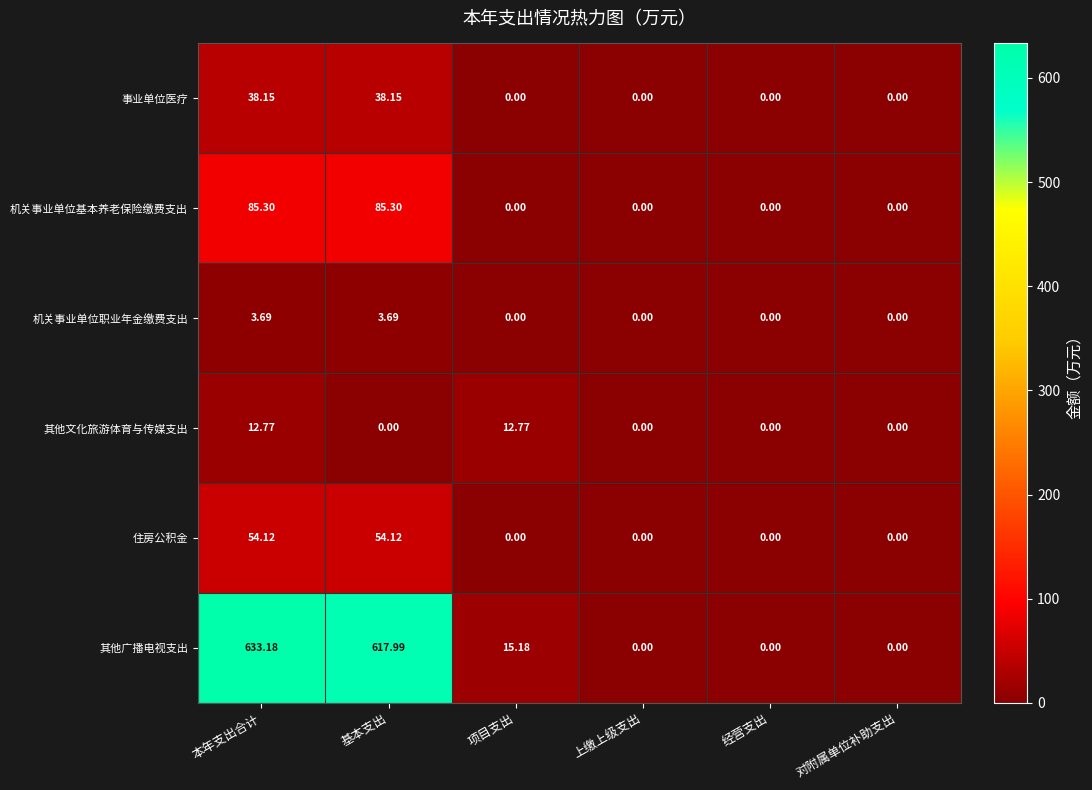

Is the value of 事业单位医疗 at 基本支出 greater than the value of 机关事业单位基本养老保险缴费支出 at 对附属单位补助支出?

Yes